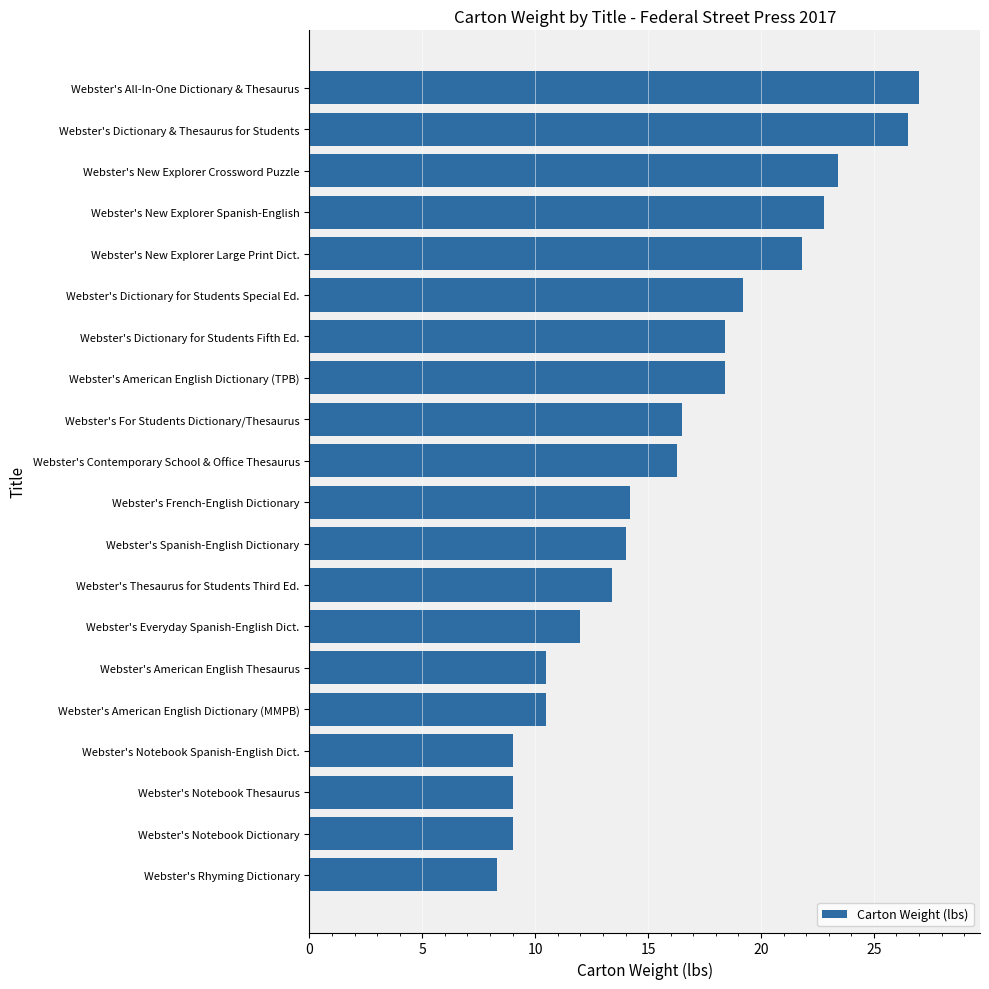

What is the approximate value at Webster's New Explorer Crossword Puzzle?

23.4